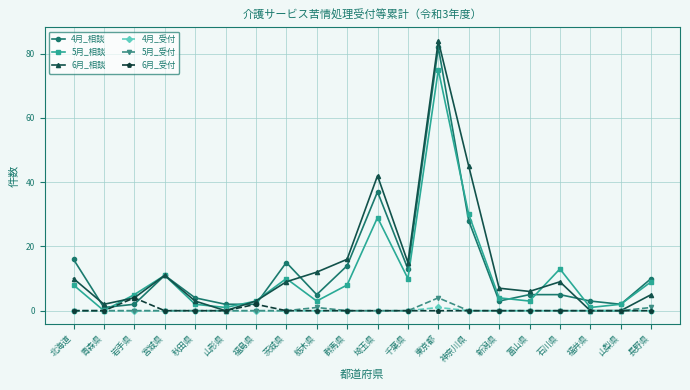

Does the chart display data point markers on the line(s)?

Yes